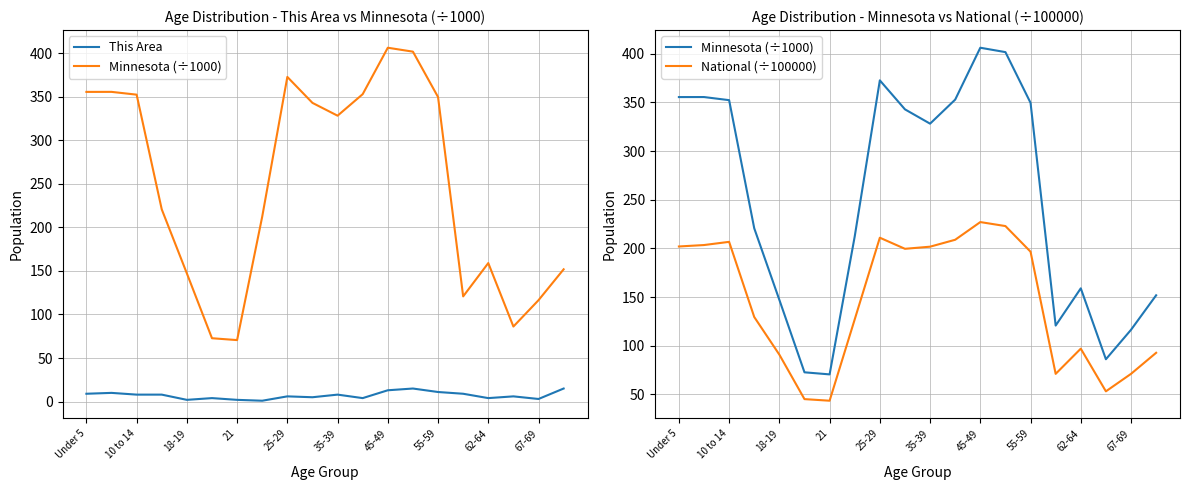

How many values in the This Area series are below 8?

10